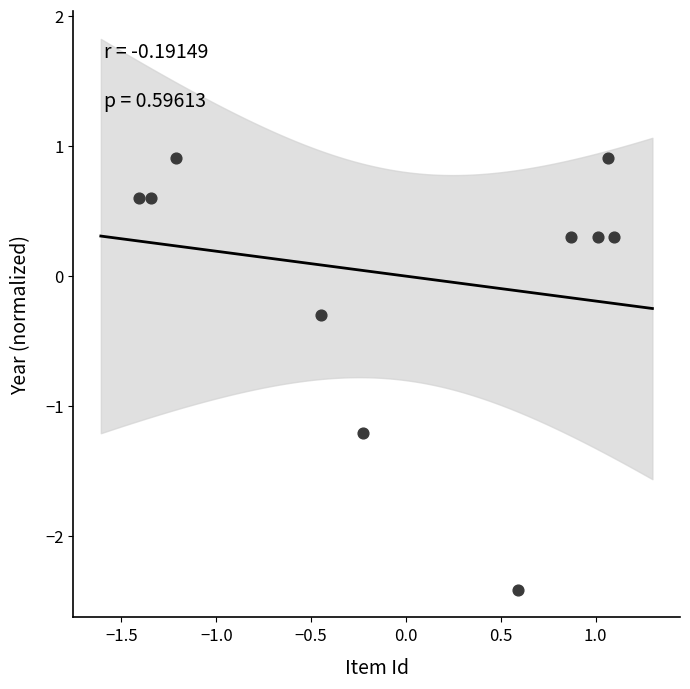

What is the range of X values (max minus min)?

2.5